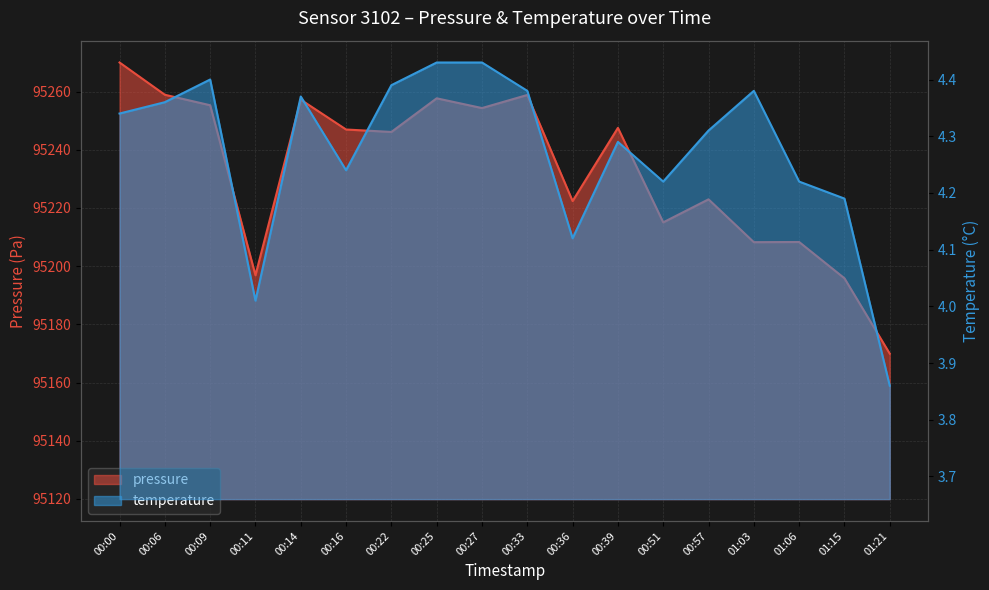

What is the label of the 1st point from the right?

01:21